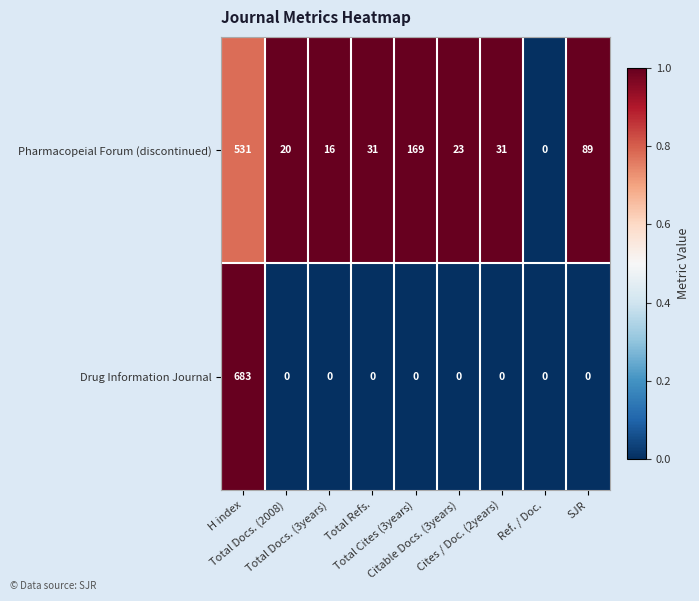

List the series in order of their peak value, lowest first.

Pharmacopeial Forum (discontinued), Drug Information Journal